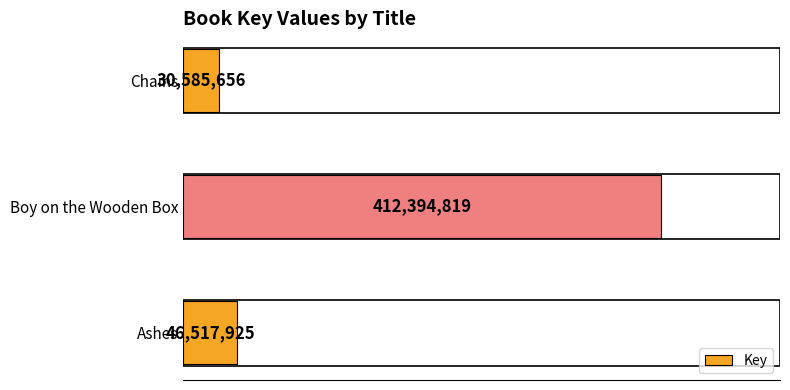

Does the chart contain any negative values?

No